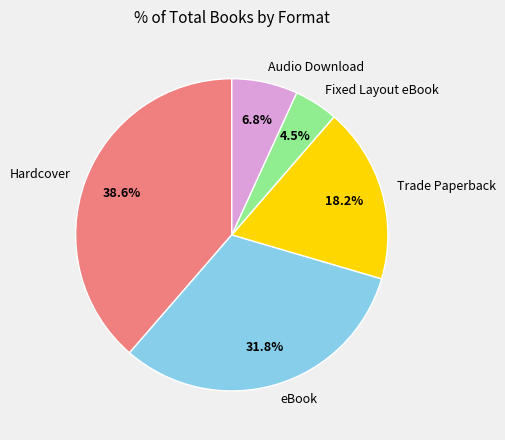

The eBook slice represents 38% of the pie. True or false?

False